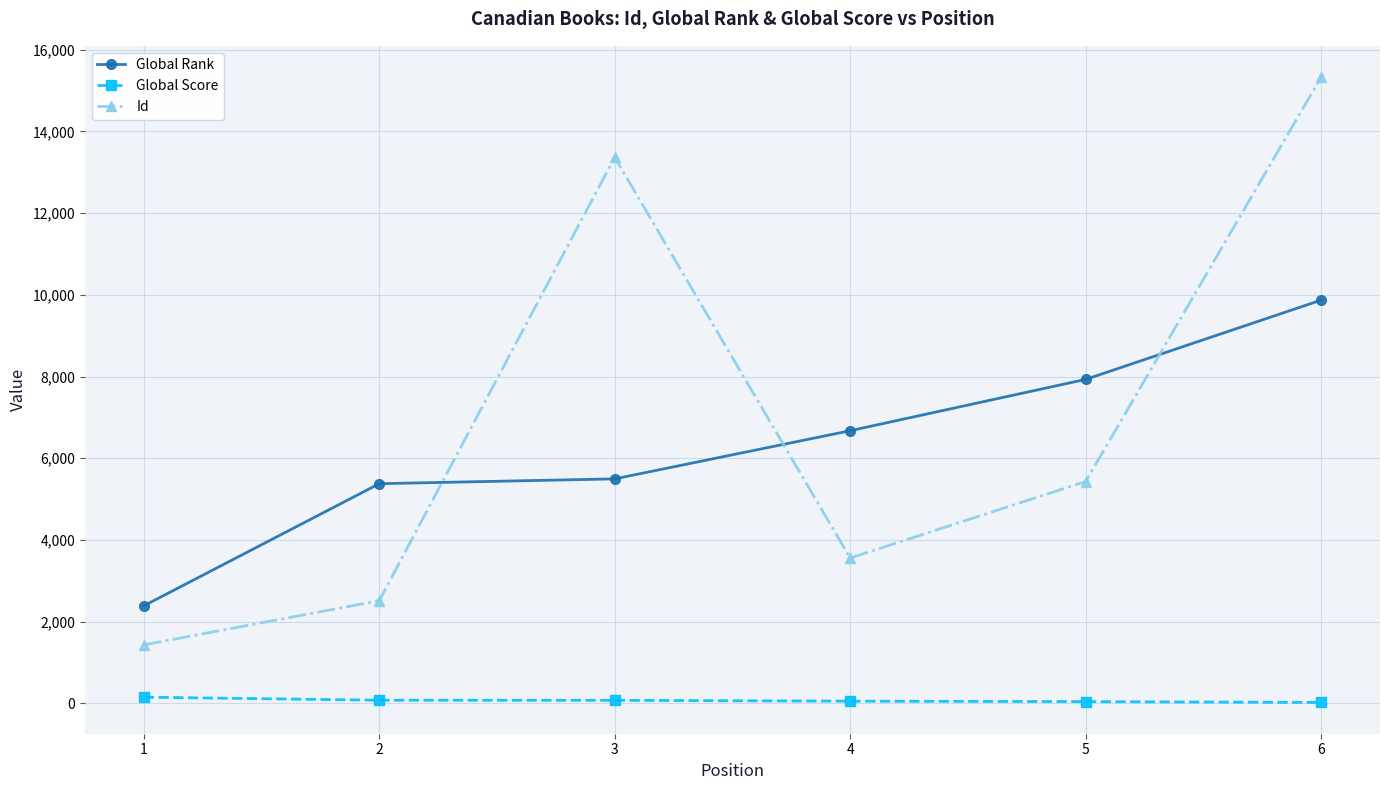

How many lines are shown in the chart?

3